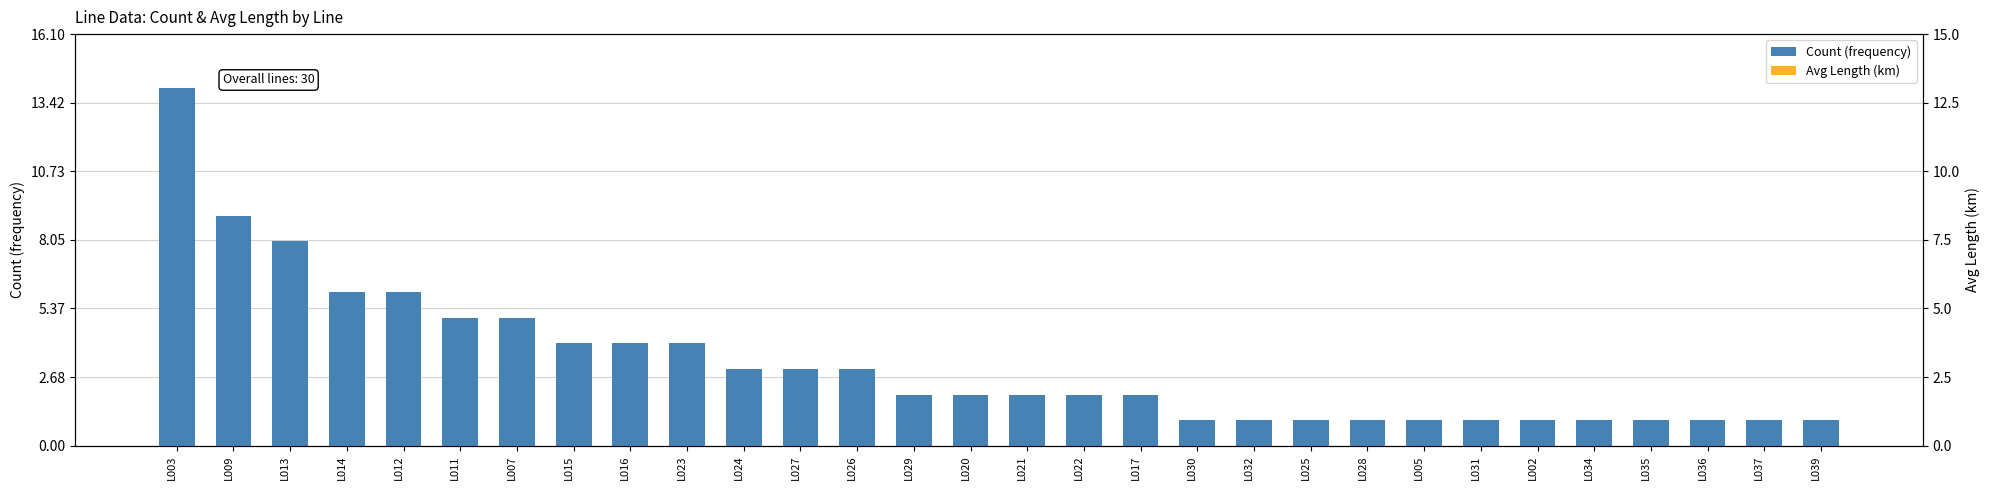

What position from the left is L025?

21